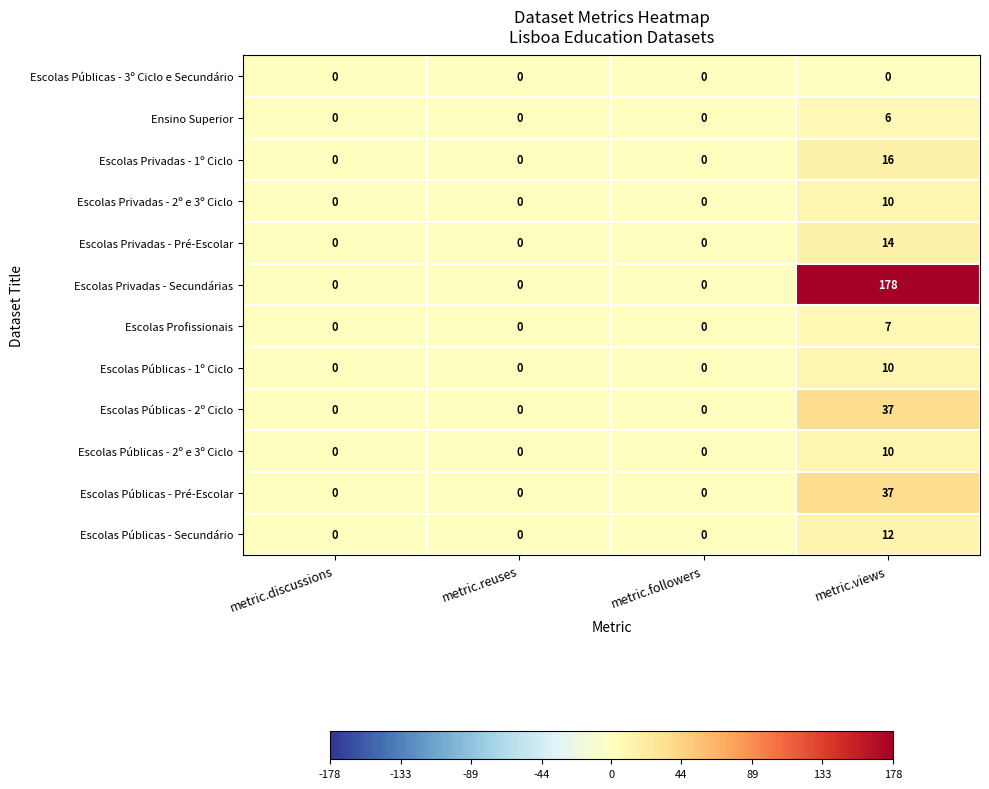

What is the difference between the maximum and minimum values in the Escolas Privadas - 1º Ciclo series?

16